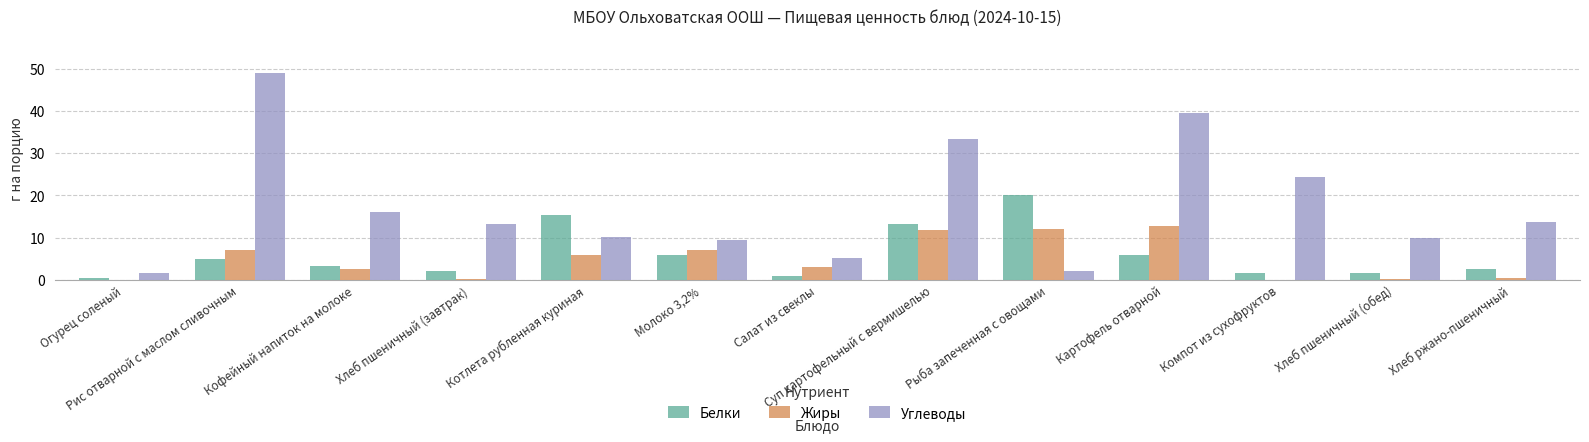

How many data points in Углеводы are above 13?

7